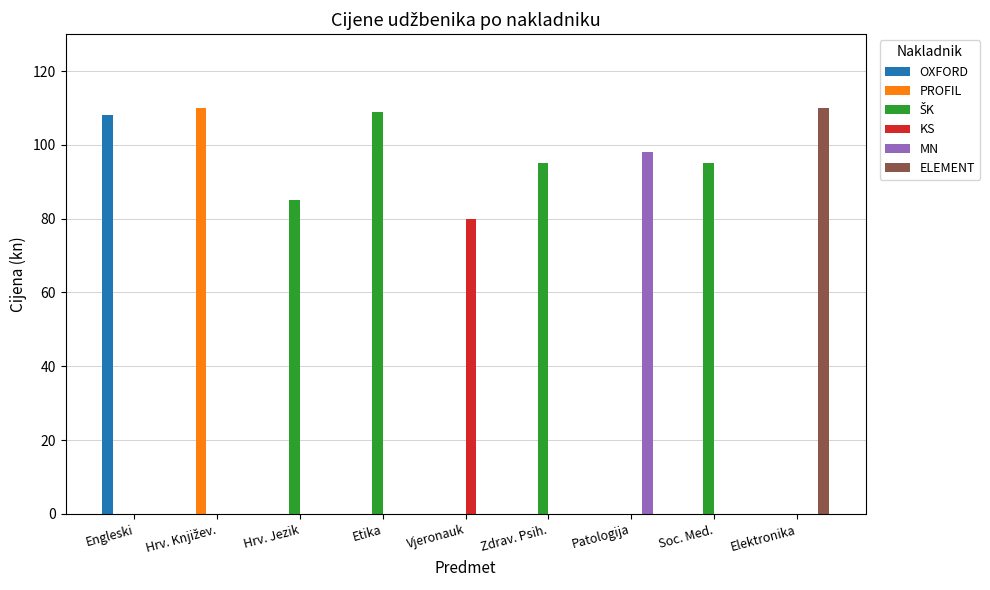

What is the total value across all series at Zdrav. Psih.?

95